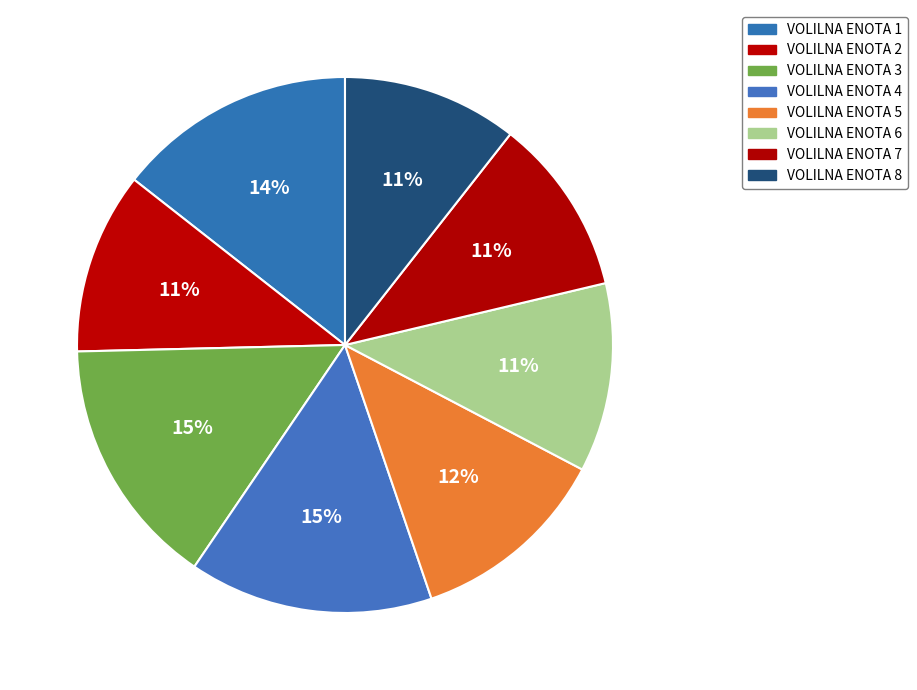

Count the number of slices in the pie.

8